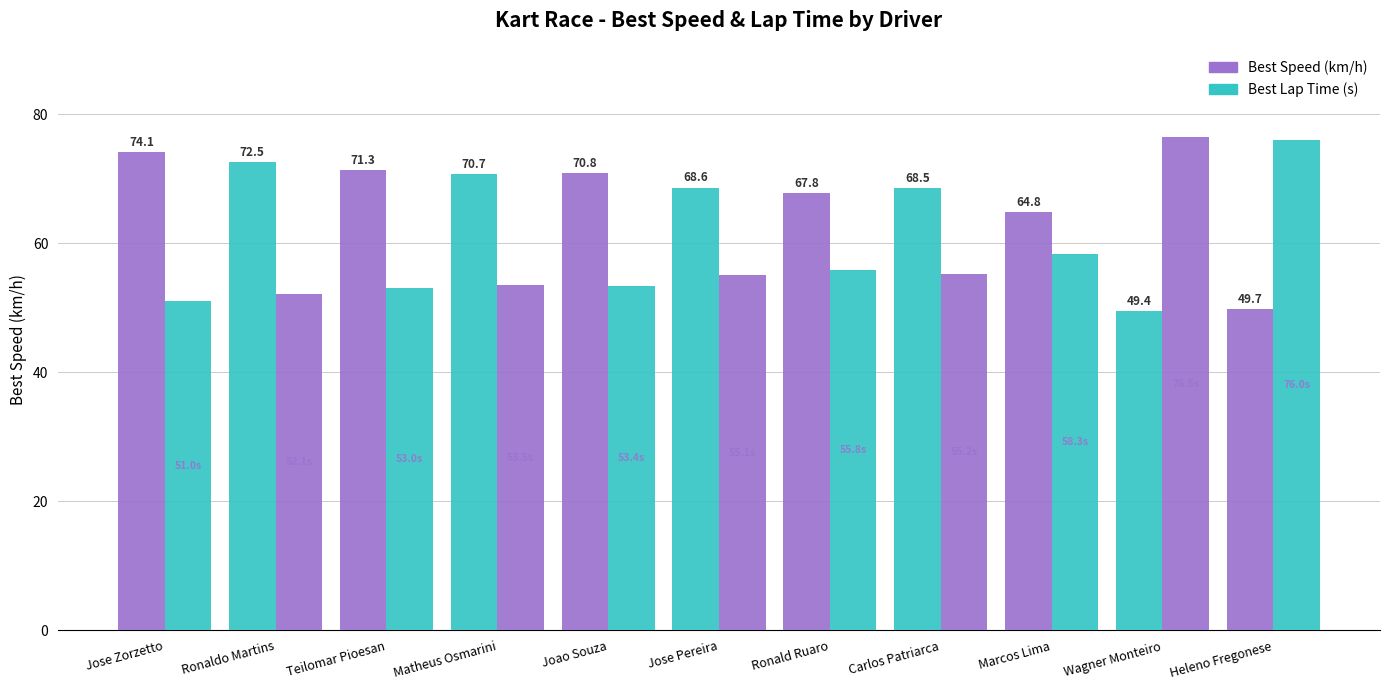

What position from the right is Matheus Osmarini?

8